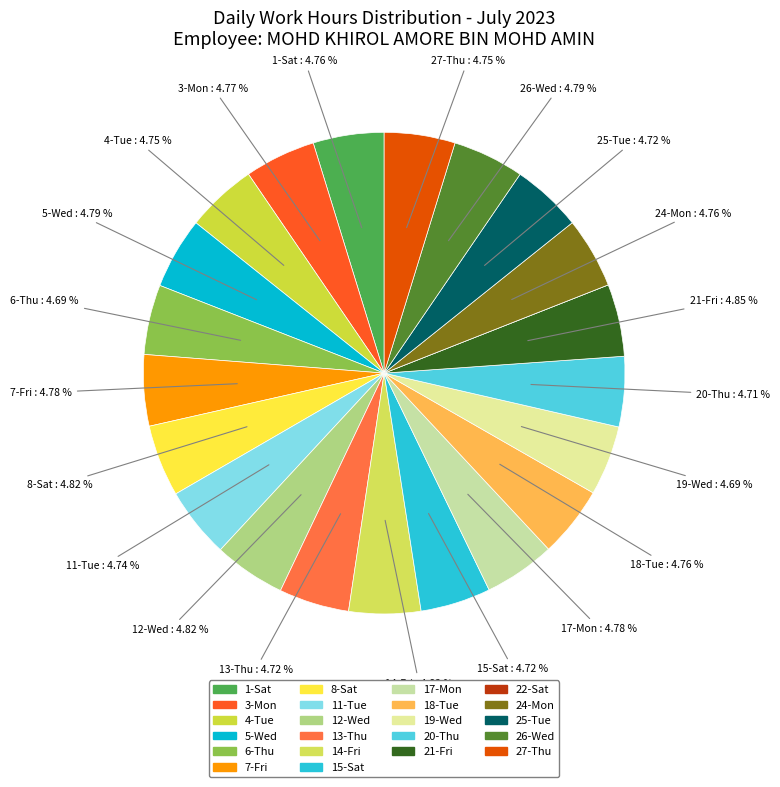

Is it true that 24-Mon is 1% of the pie?

False